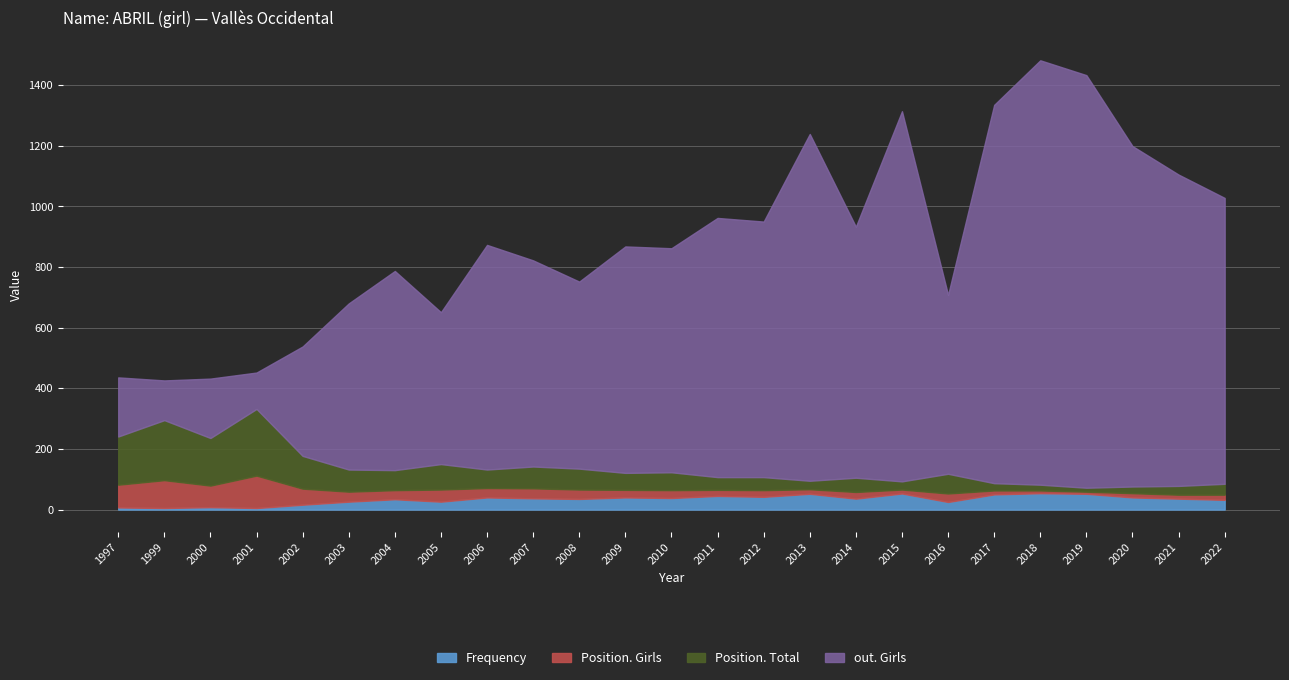

True or false: Frequency has a value of 38 at 2010.

True